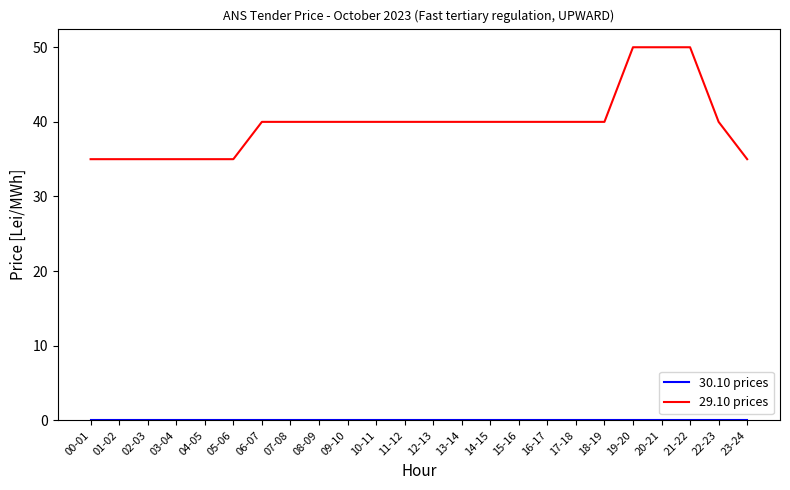

What is the maximum value shown in the chart?

50